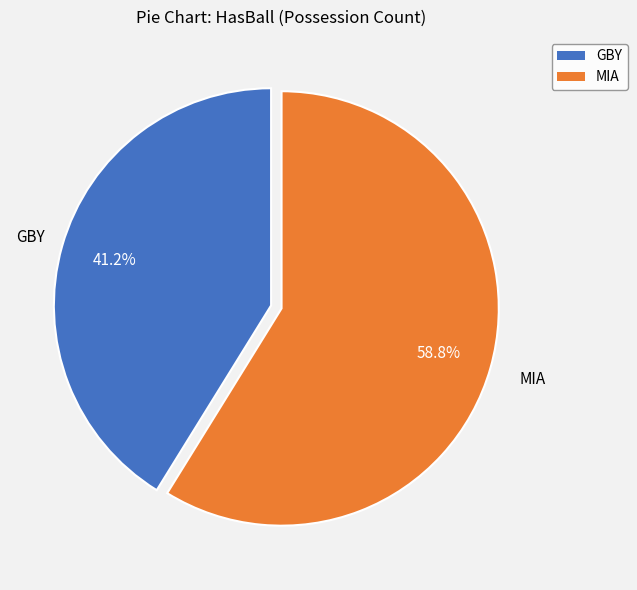

To the nearest percent, what is the difference between the largest and smallest slice percentages?

18%